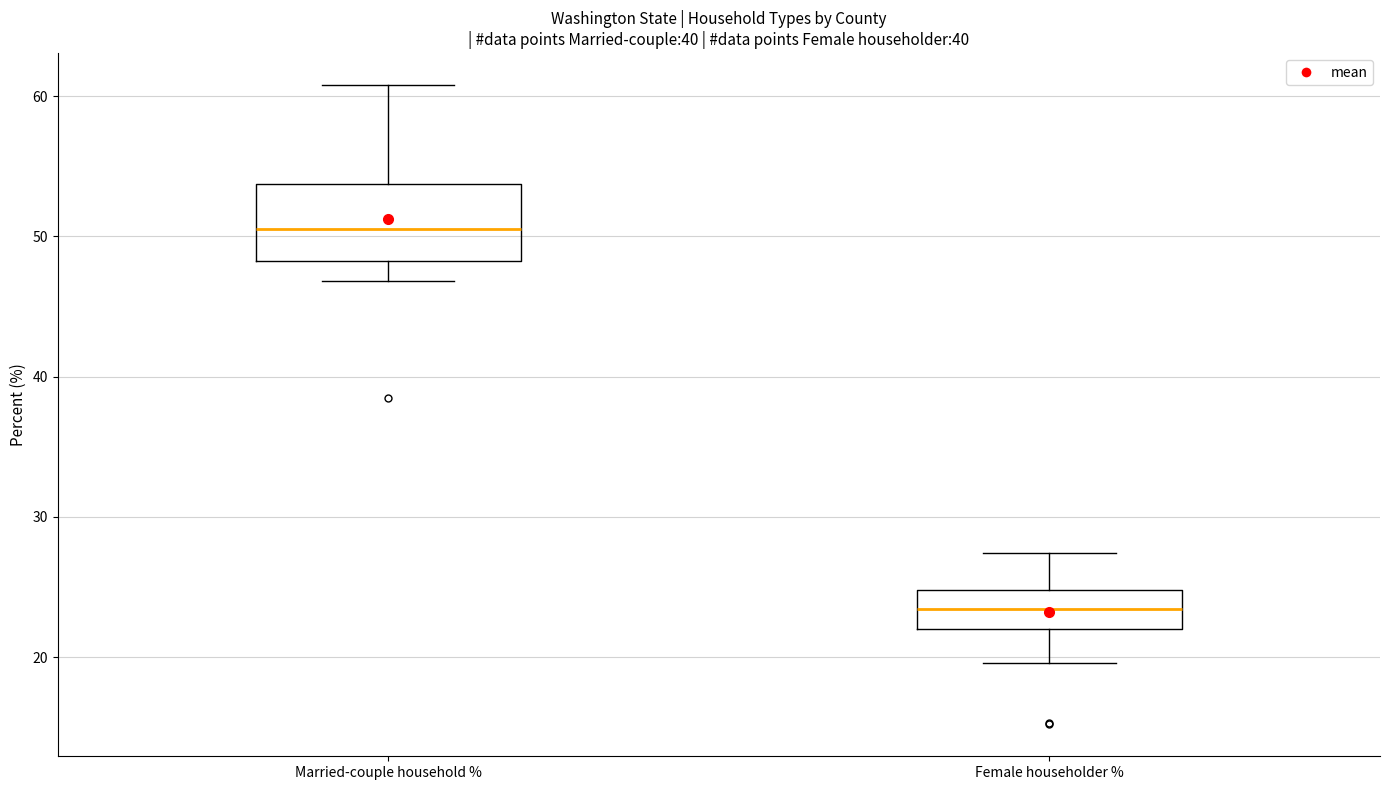

Which box is the tallest, from its lower edge to its upper edge?

Married-couple household %